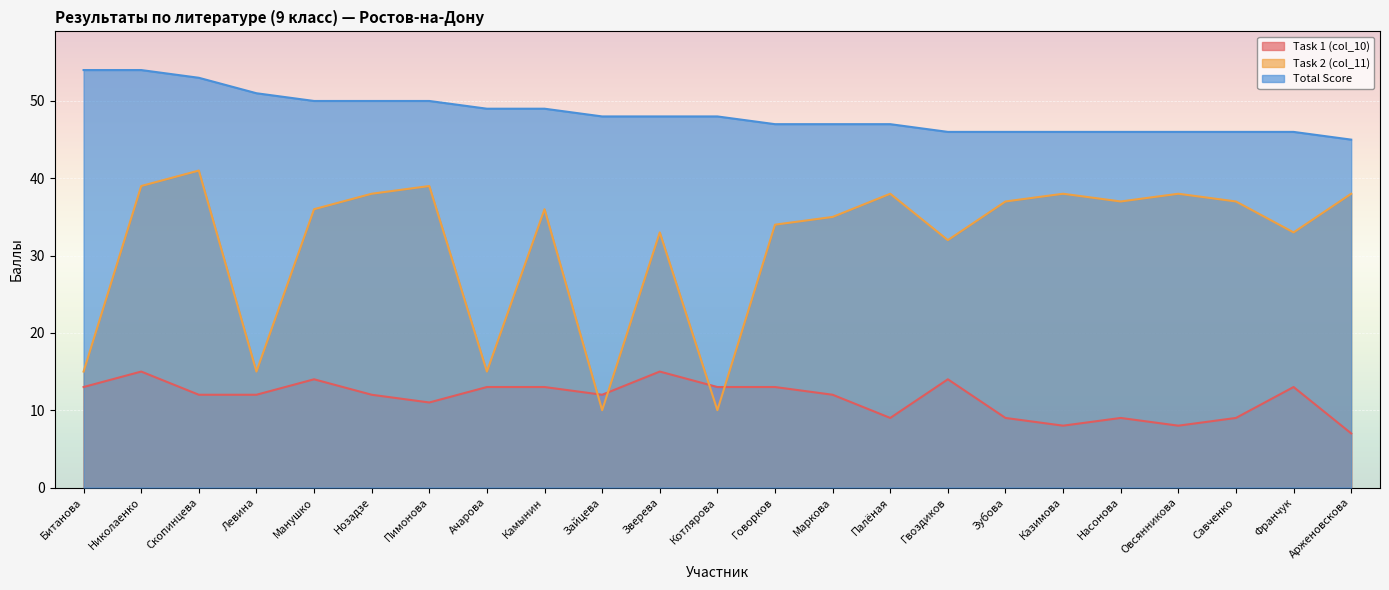

At which category does Task 1 (col_10) reach its first local valley?

Пимонова